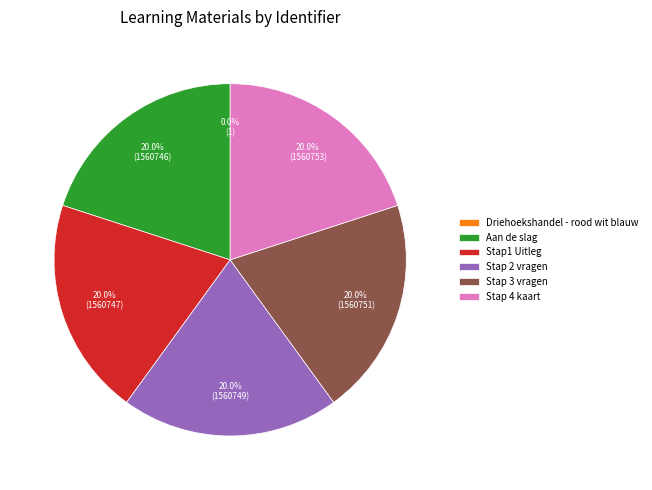

Is there any slice that represents more than half of the pie?

No